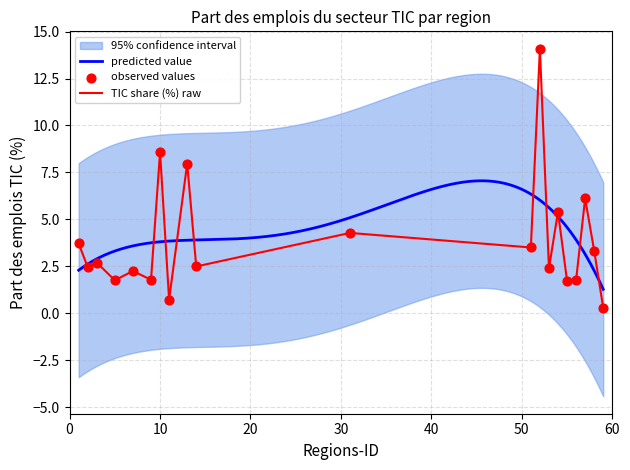

Approximately how many times larger is the value at 56 compared to 13?

0.2